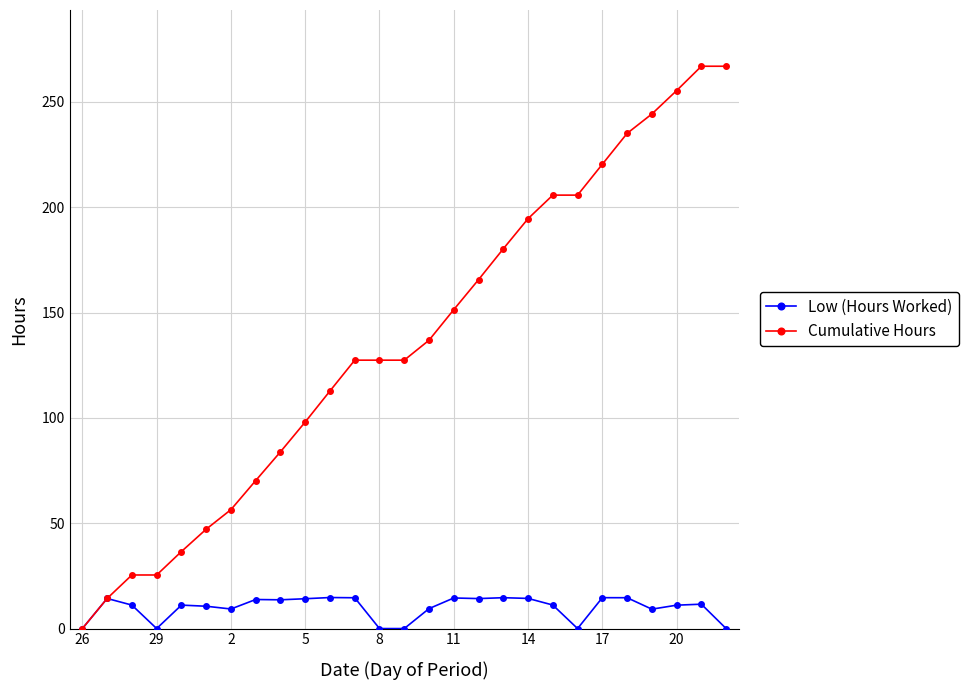

What is the greatest value displayed?

266.9